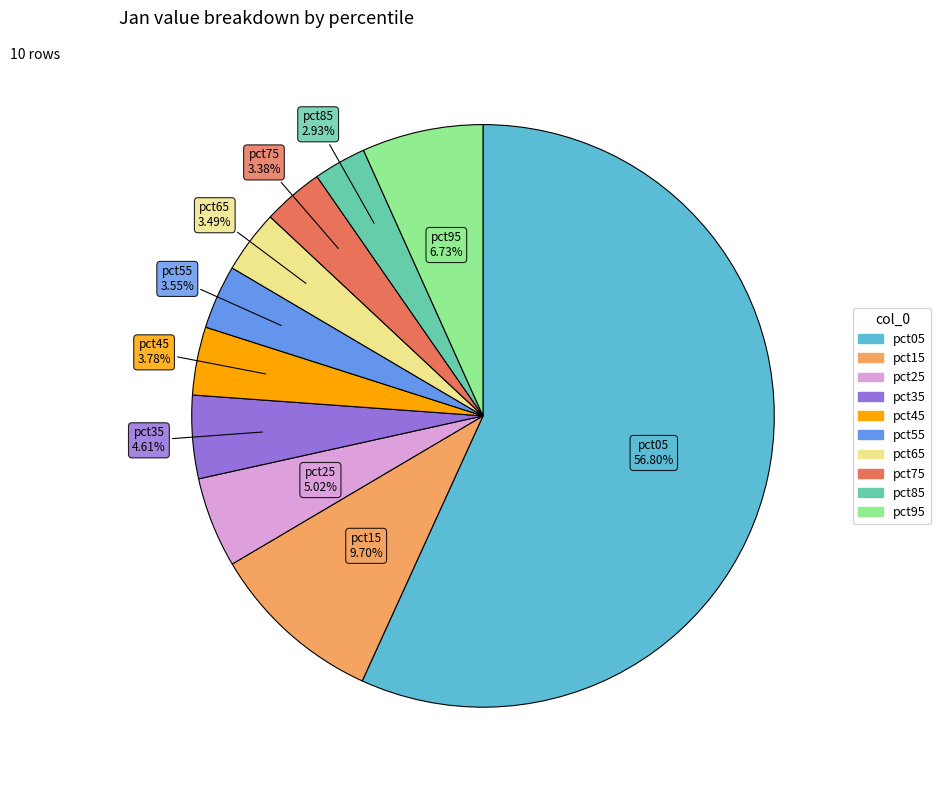

Which category has the biggest portion of the pie?

pct05